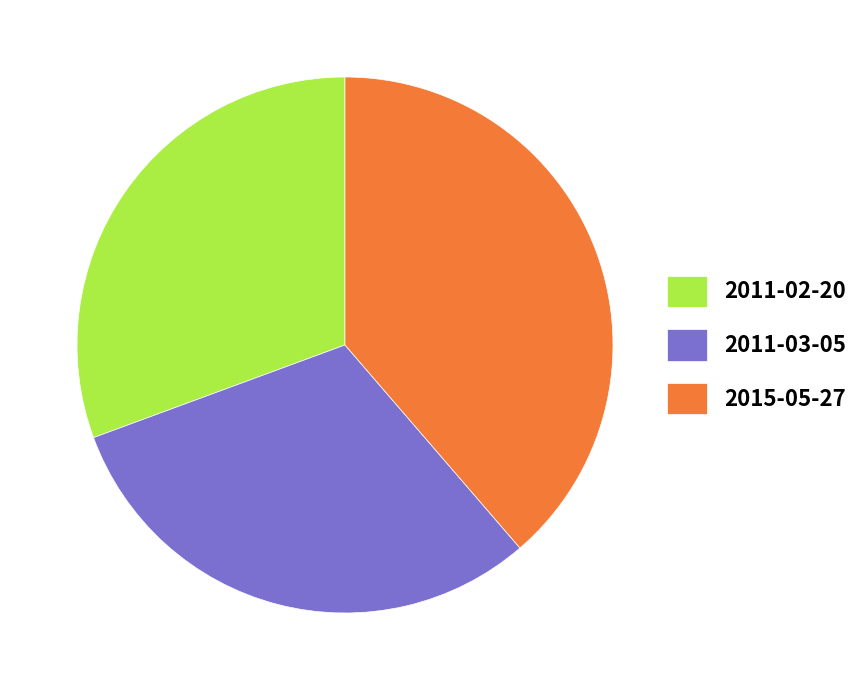

Which category has the biggest portion of the pie?

2015-05-27